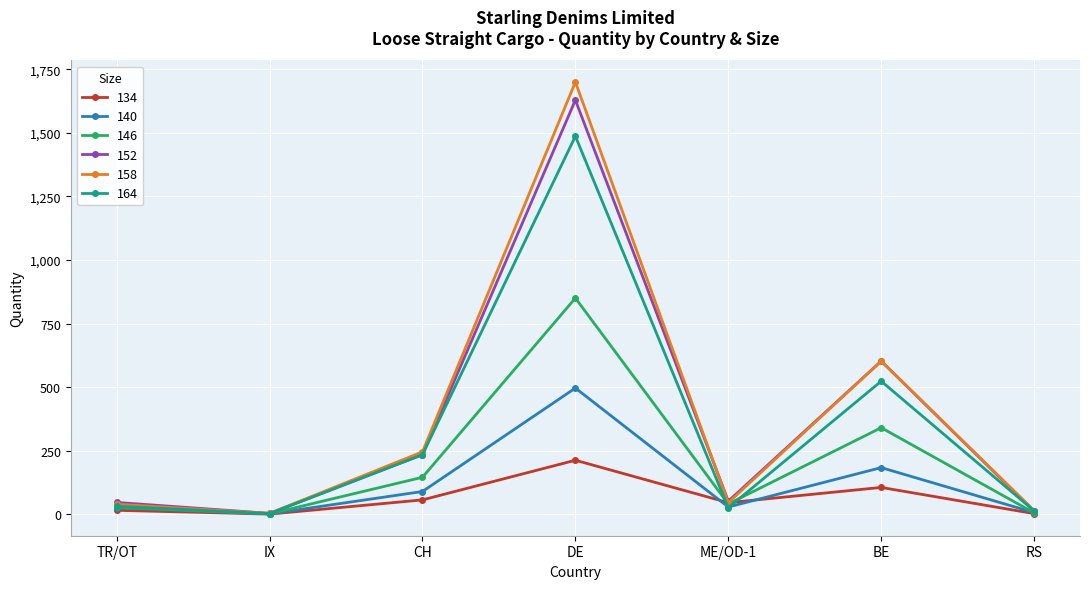

How many interior local peaks does the 146 series have?

2